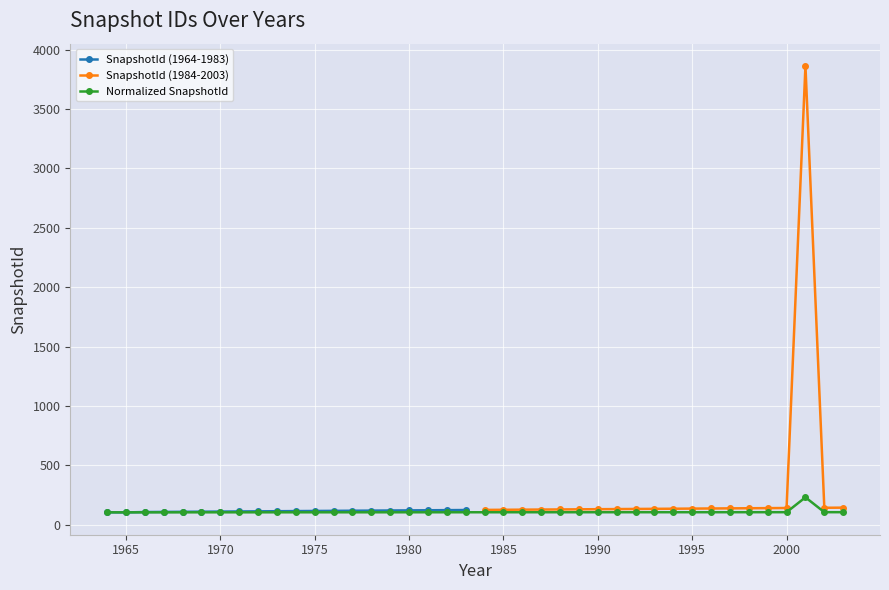

How many points are higher than both their immediate neighbors (excluding endpoints)?

1